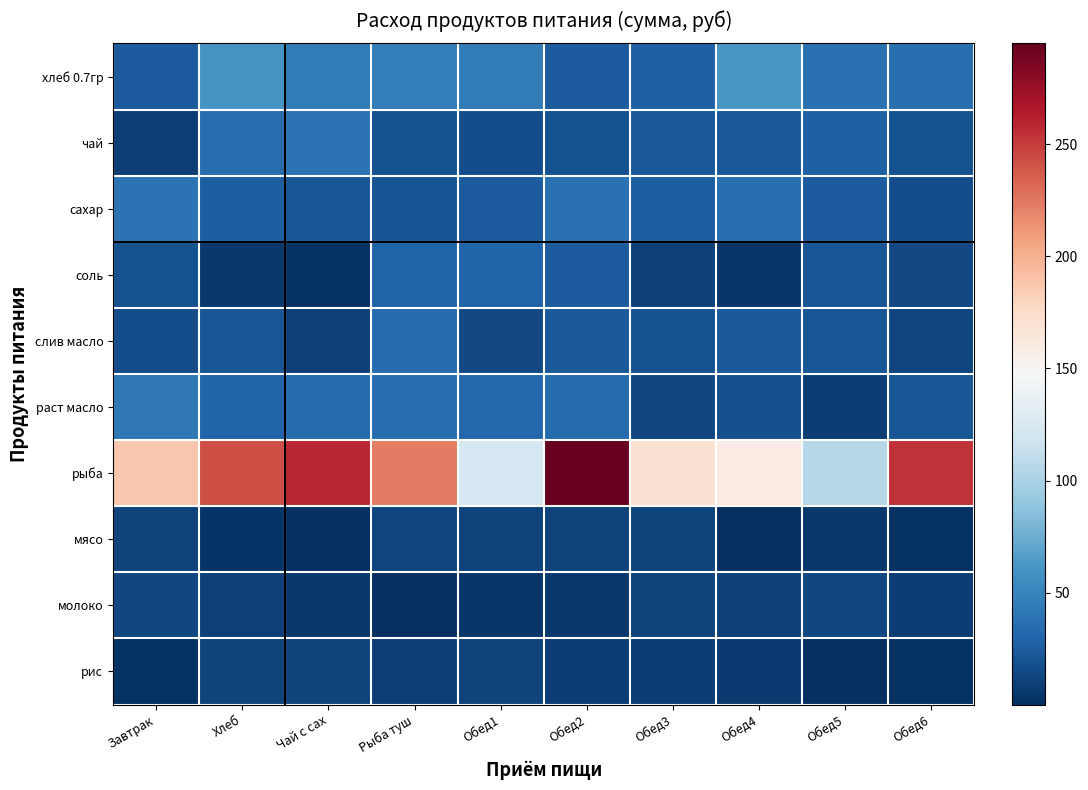

Reading left to right, what are all the values shown in this chart?

хлеб 0.7гр: Завтрак=25.0	Хлеб=60.5	Чай с сах=44.2	Рыба туш=46.1	Обед1=44.8	Обед2=25.0	Обед3=26.9	Обед4=61.5	Обед5=37.8	Обед6=36.4
чай: Завтрак=8.2	Хлеб=35.3	Чай с сах=39.2	Рыба туш=19.4	Обед1=16.6	Обед2=19.2	Обед3=22.1	Обед4=22.2	Обед5=26.8	Обед6=18.9
сахар: Завтрак=38.3	Хлеб=25.6	Чай с сах=20.8	Рыба туш=19.7	Обед1=24.3	Обед2=37.4	Обед3=26.1	Обед4=36.3	Обед5=24.8	Обед6=16.6
соль: Завтрак=18.9	Хлеб=5.6	Чай с сах=2.4	Рыба туш=29.0	Обед1=30.0	Обед2=24.8	Обед3=9.9	Обед4=3.8	Обед5=21.1	Обед6=14.3
слив масло: Завтрак=16.5	Хлеб=21.1	Чай с сах=9.6	Рыба туш=34.0	Обед1=14.3	Обед2=24.2	Обед3=18.9	Обед4=24.2	Обед5=20.8	Обед6=12.1
раст масло: Завтрак=42.0	Хлеб=29.7	Чай с сах=33.7	Рыба туш=35.7	Обед1=31.6	Обед2=34.1	Обед3=13.3	Обед4=17.4	Обед5=7.8	Обед6=20.9
рыба: Завтрак=187.3	Хлеб=242.1	Чай с сах=259.1	Рыба туш=223.3	Обед1=122.8	Обед2=295.0	Обед3=169.5	Обед4=159.7	Обед5=105.7	Обед6=254.4
мясо: Завтрак=11.6	Хлеб=3.0	Чай с сах=0.1	Рыба туш=12.2	Обед1=10.6	Обед2=10.9	Обед3=11.6	Обед4=1.1	Обед5=5.4	Обед6=1.7
молоко: Завтрак=12.9	Хлеб=9.3	Чай с сах=5.0	Рыба туш=1.0	Обед1=4.7	Обед2=4.9	Обед3=10.9	Обед4=9.6	Обед5=13.3	Обед6=7.1
рис: Завтрак=1.8	Хлеб=10.7	Чай с сах=11.4	Рыба туш=8.4	Обед1=11.6	Обед2=7.4	Обед3=7.8	Обед4=6.4	Обед5=0.4	Обед6=1.6